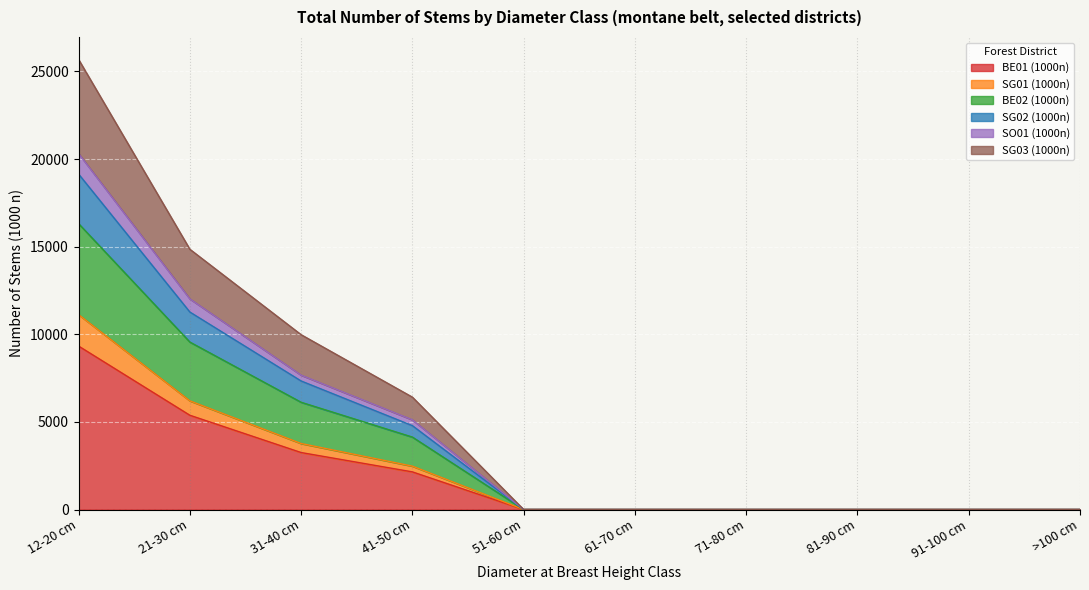

What position from the left is 12-20 cm?

1